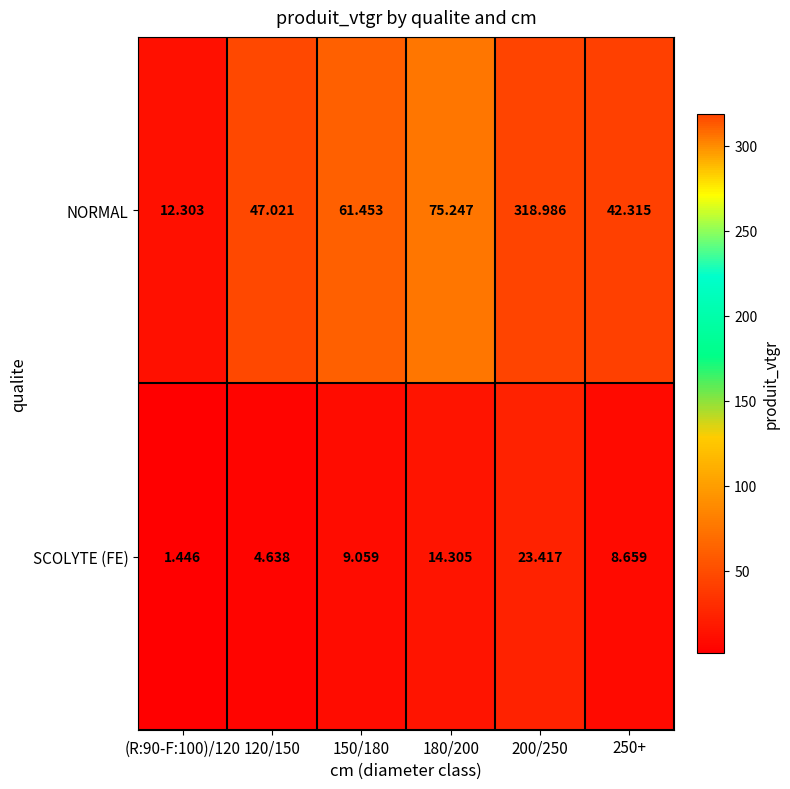

List the series in order of their overall mean, lowest first.

SCOLYTE (FE), NORMAL